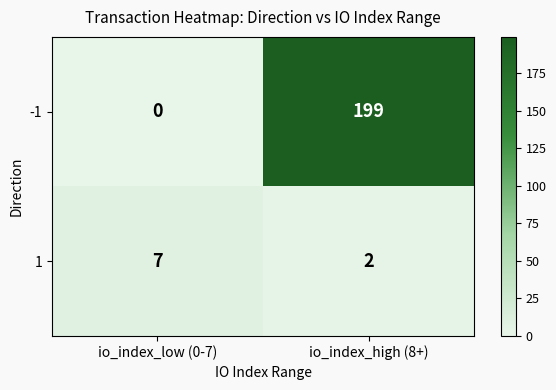

Reading left to right, list all the values displayed in this chart.

-1: 0	199
1: 7	2